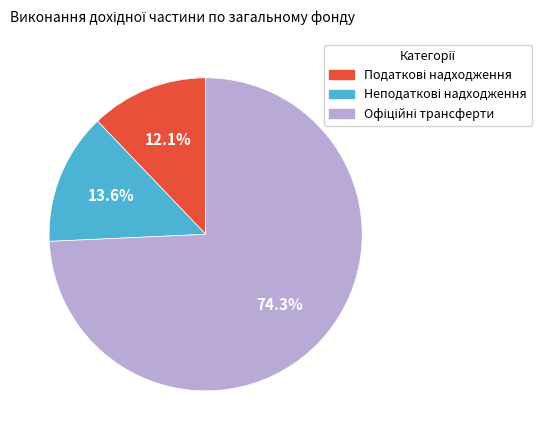

Is there a majority slice in this chart?

Yes